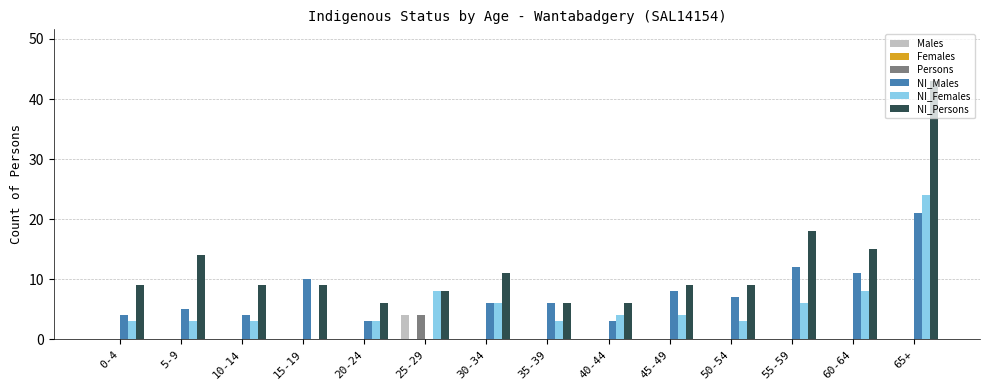

What is the difference between the NI_Persons values at 40-44 and 25-29?

2